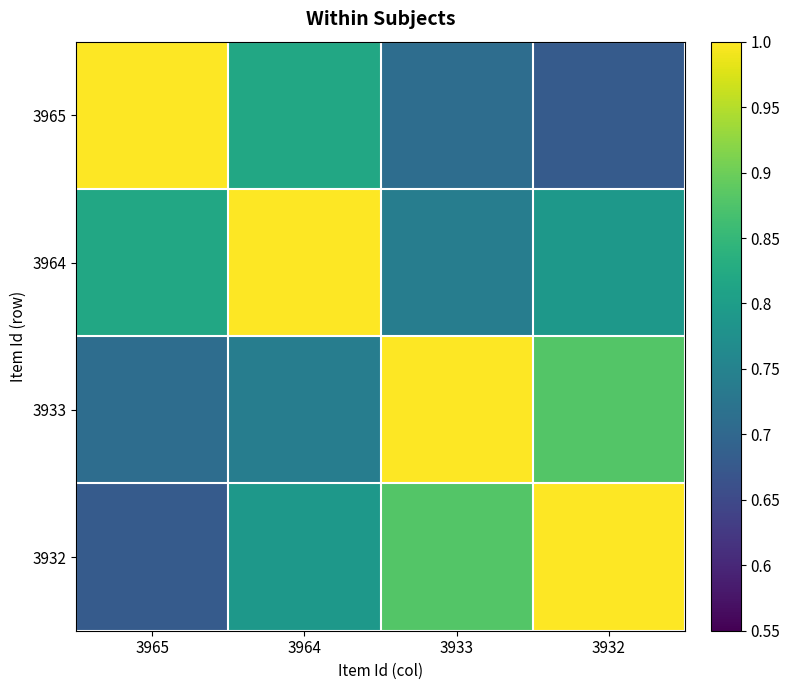

At how many categories does at least one series exceed 0?

4